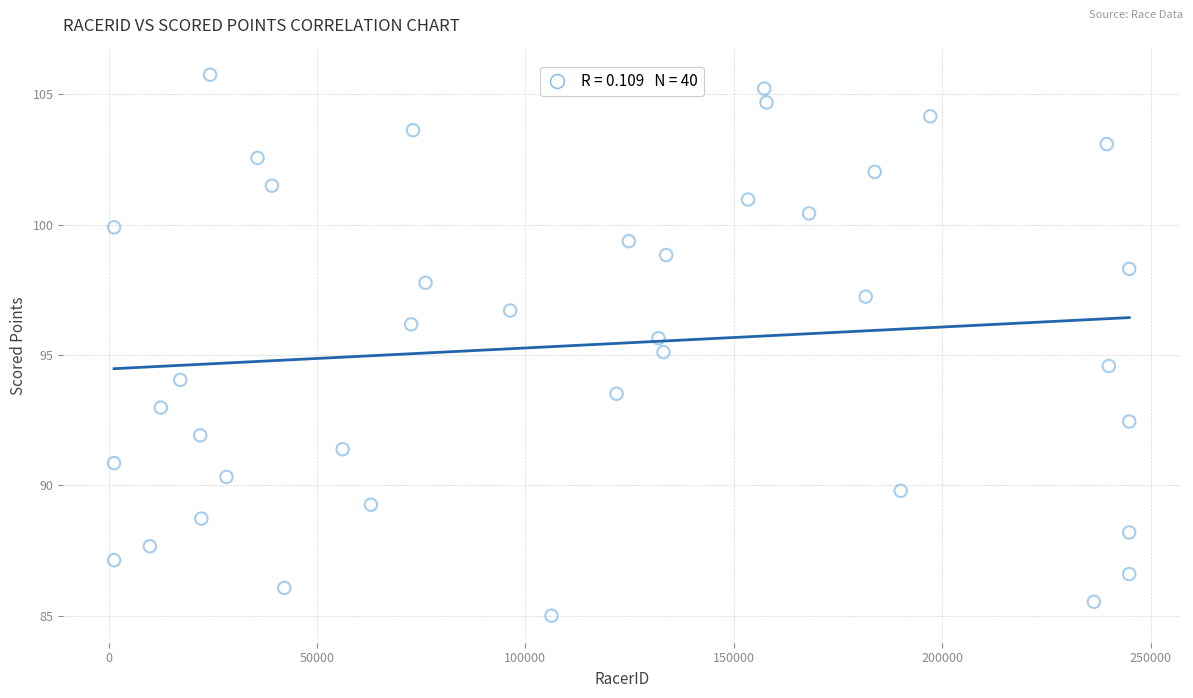

What is the range of Y values (max minus min)?

20.7